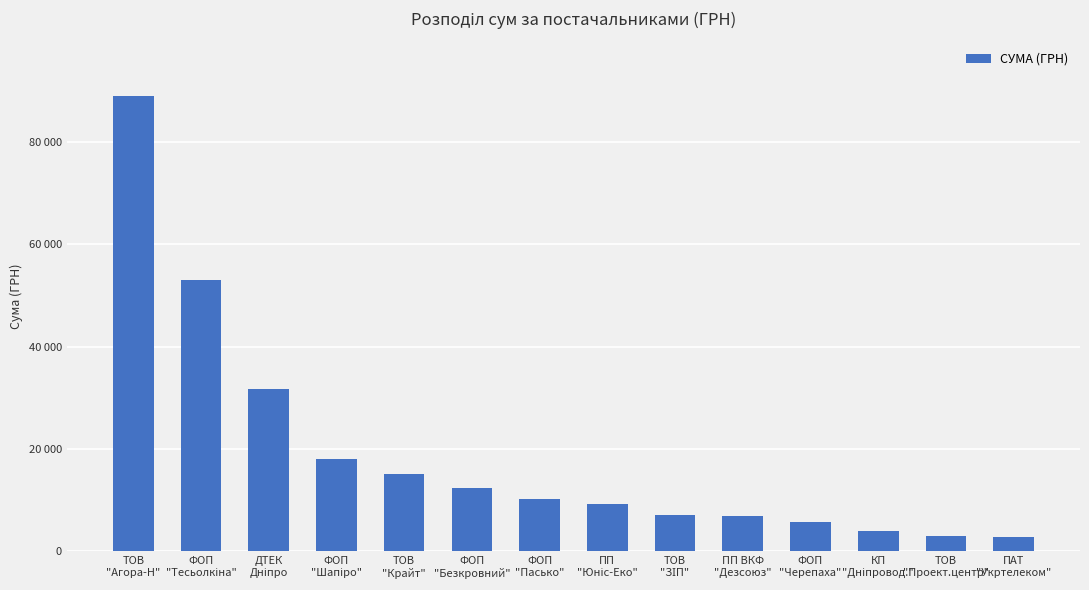

Are the bars horizontal?

No